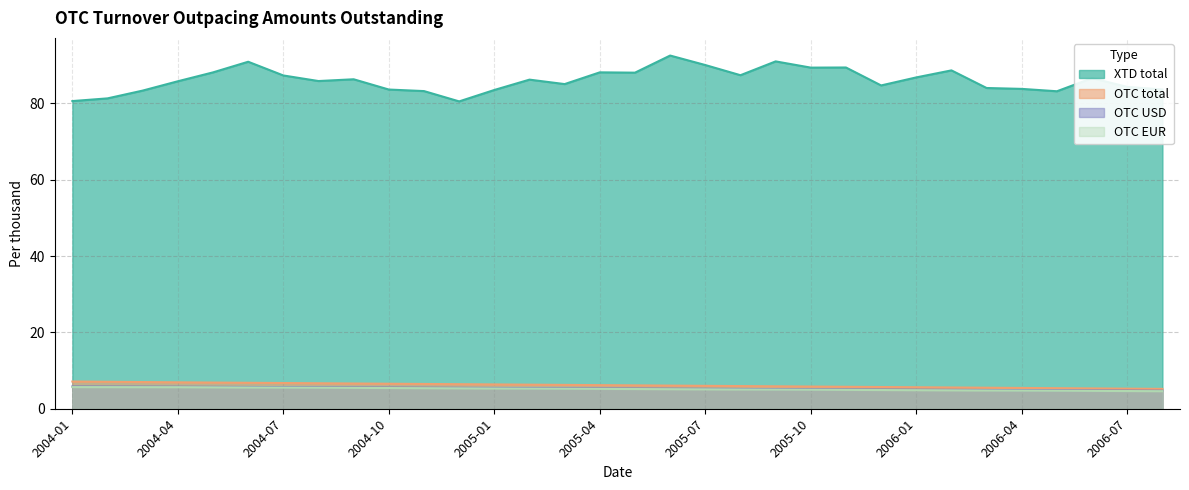

True or false: OTC EUR has more than 1 interior local peaks.

False